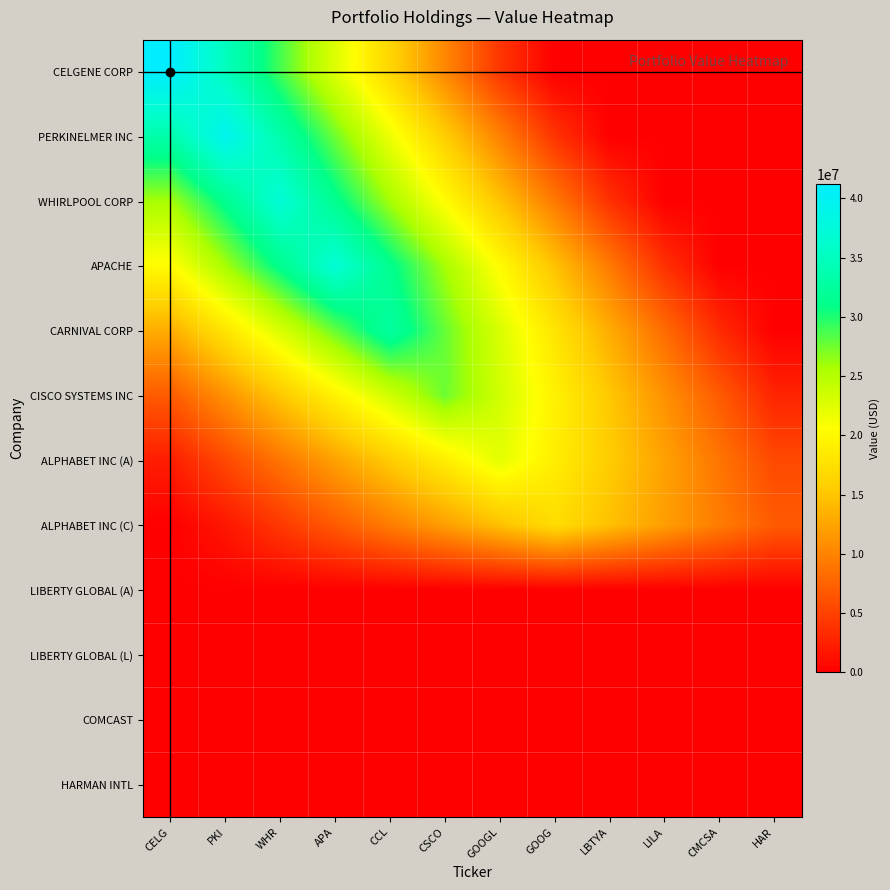

At GOOGL, list the series in order from largest to smallest.

CISCO SYSTEMS INC, CARNIVAL CORP, ALPHABET INC (A), APACHE, WHIRLPOOL CORP, ALPHABET INC (C), PERKINELMER INC, CELGENE CORP, LIBERTY GLOBAL (A), LIBERTY GLOBAL (L), COMCAST, HARMAN INTL